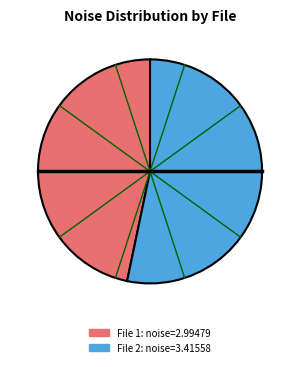

Does any single category account for the majority?

Yes